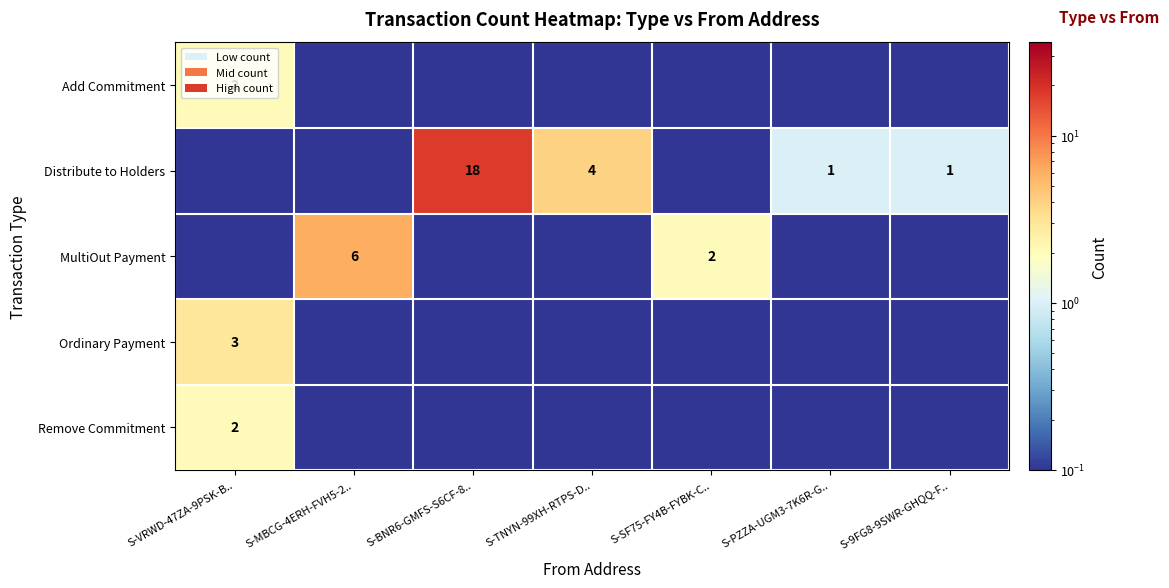

What is the sum of the Distribute to Holders values at S-TNYN-99XH-RTPS-D.. and S-9FG8-9SWR-GHQQ-F..?

5.0